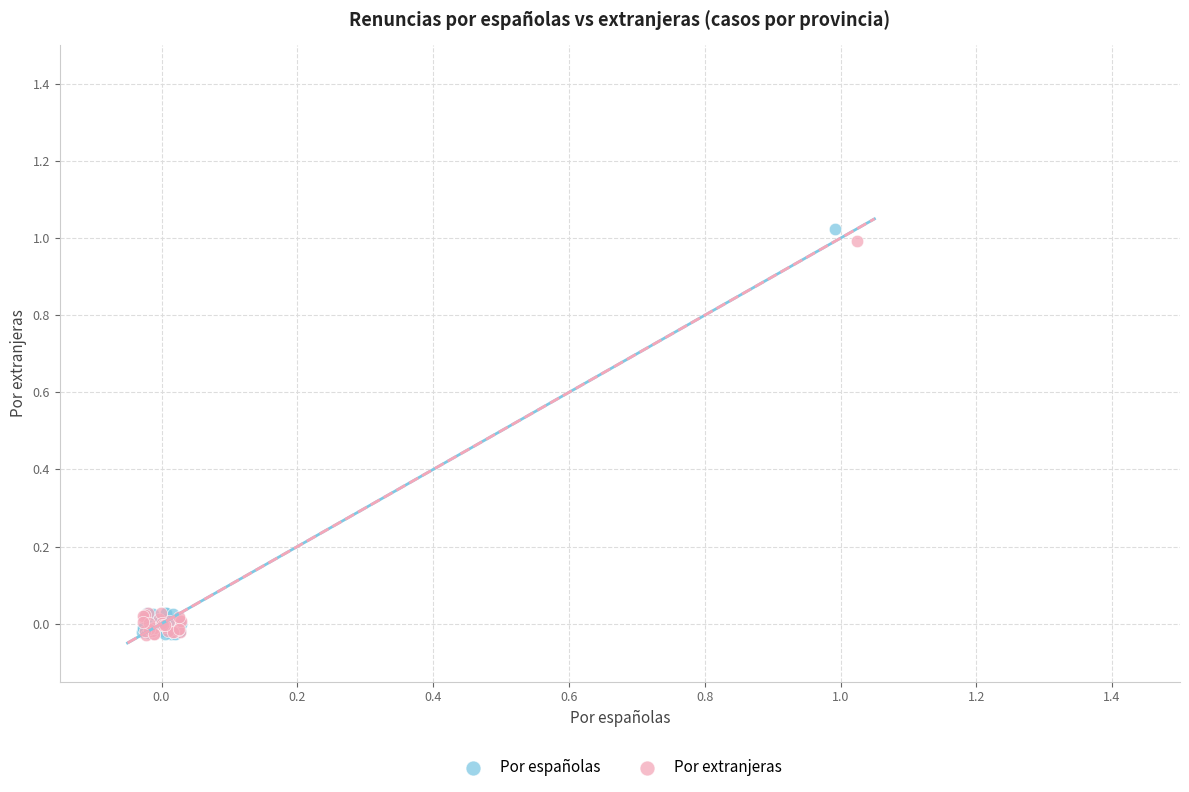

Which series has the widest spread of Y values?

Por españolas